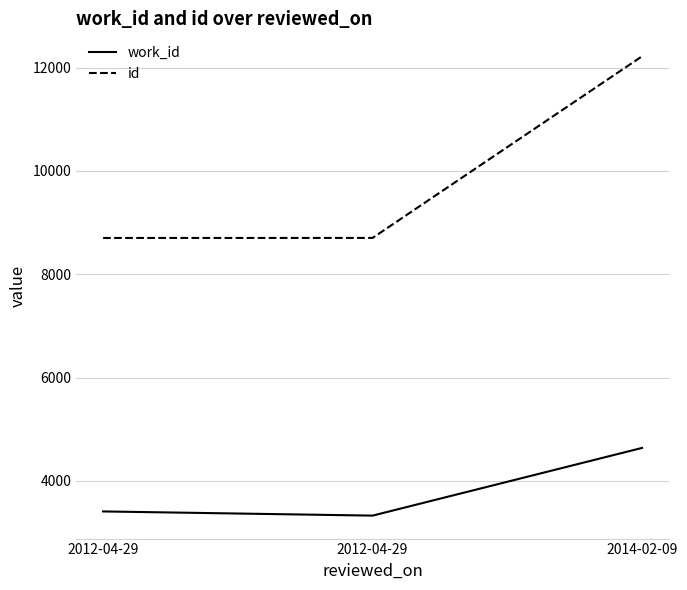

Rank the categories by id value from highest to lowest.

2014-02-09, 2012-04-29, 2012-04-29